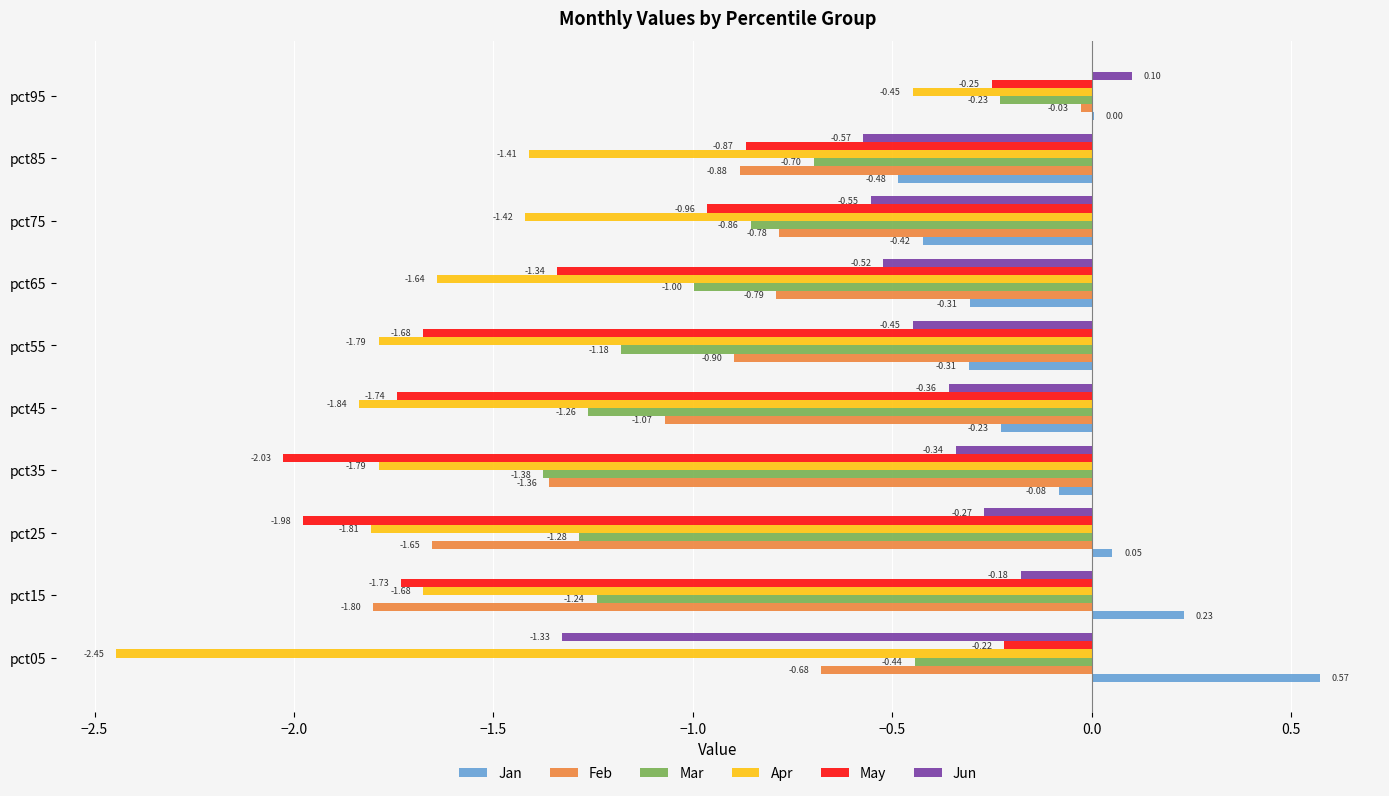

How many values in Jan are above zero?

4